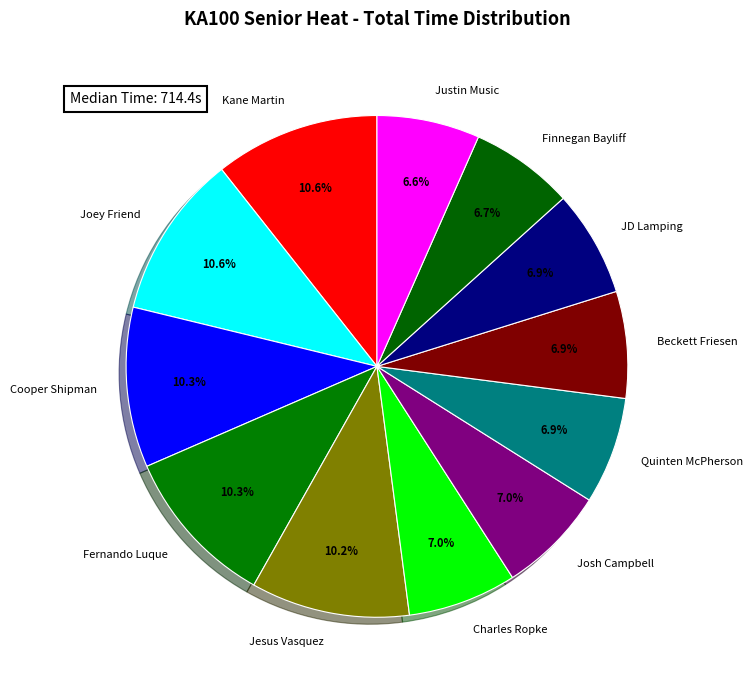

What is the ratio of the value at Justin Music to the value at Beckett Friesen?

1.0